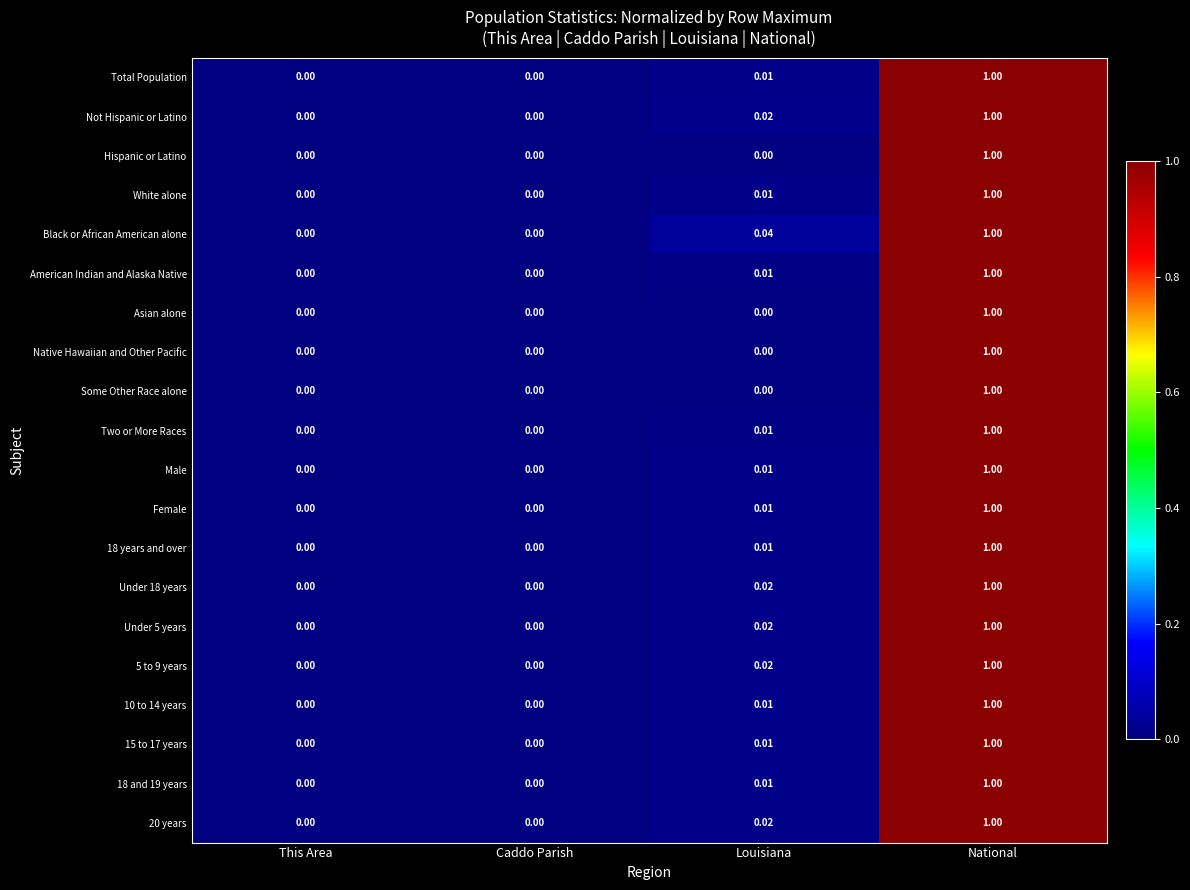

Which category has the highest value in the American Indian and Alaska Native series?

National